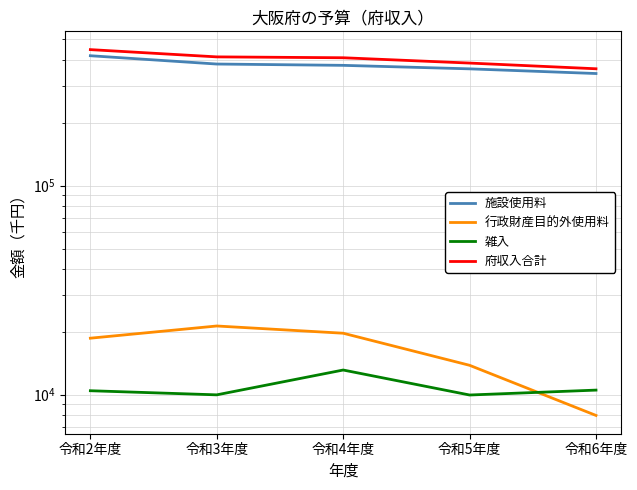

At which label does 行政財産目的外使用料 first exceed 18623?

令和3年度